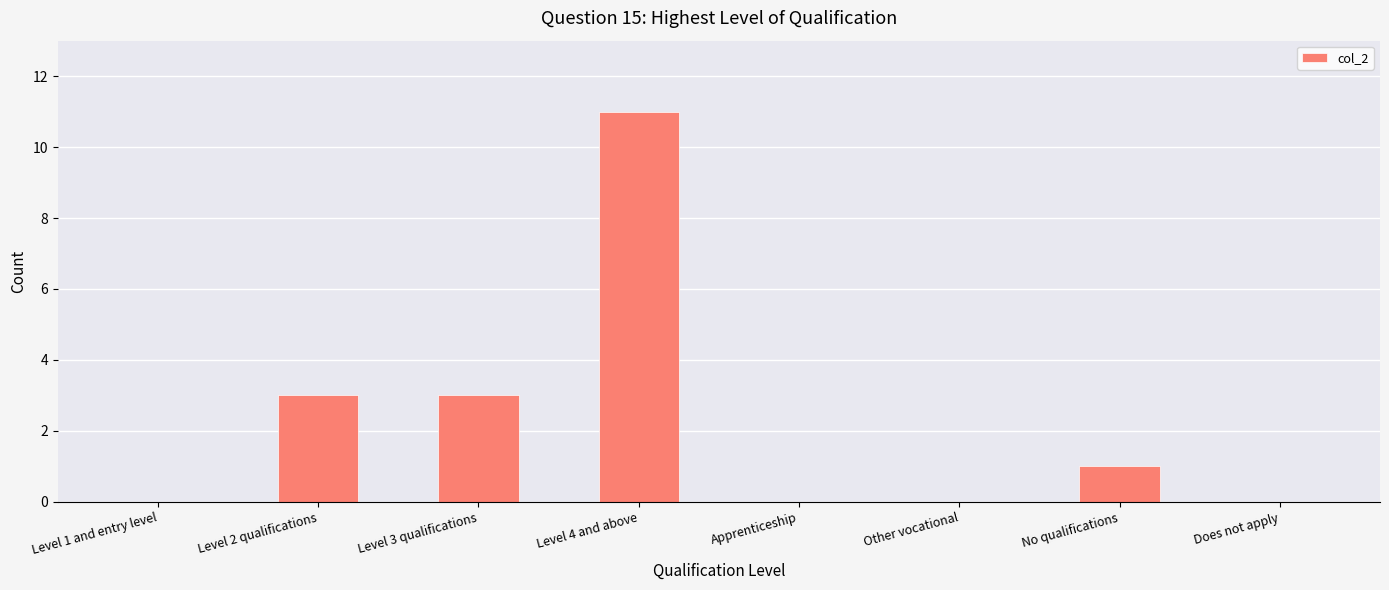

Is it true that the value at Does not apply is 4?

False